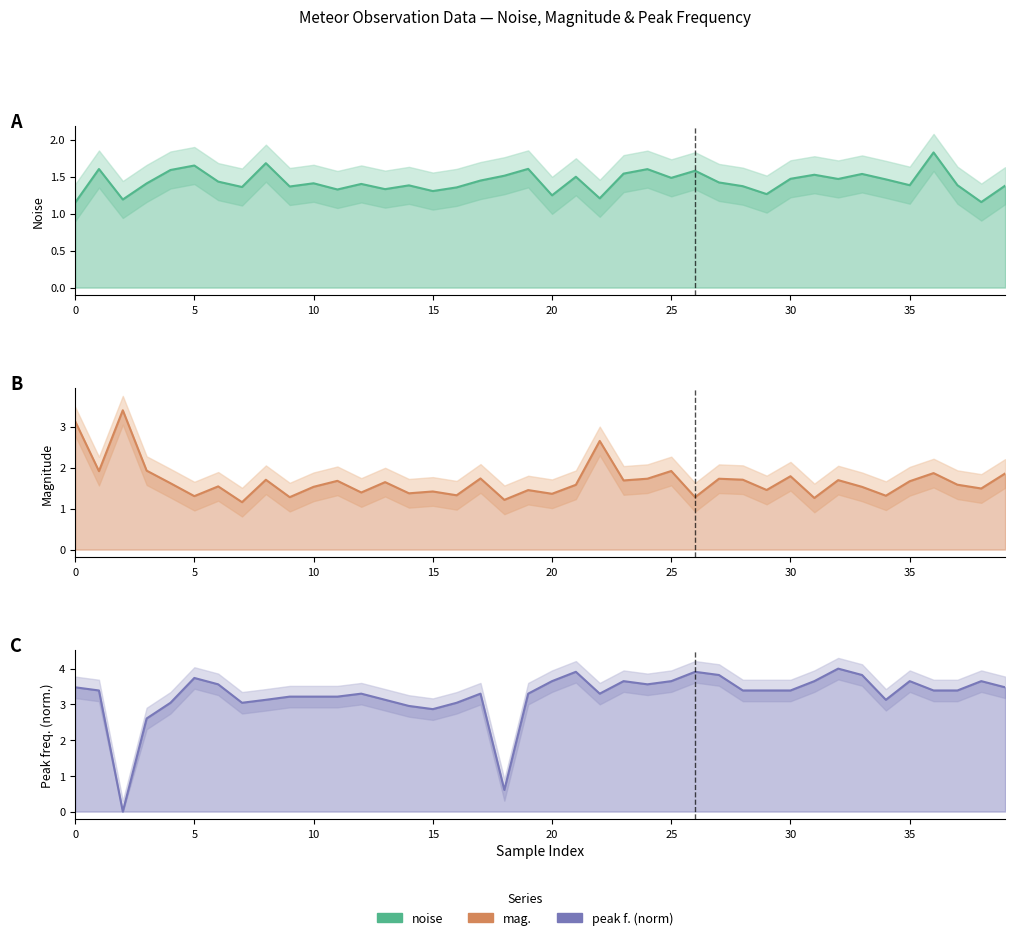

True or false: peak f. (norm) line and noise line cross at least once.

True